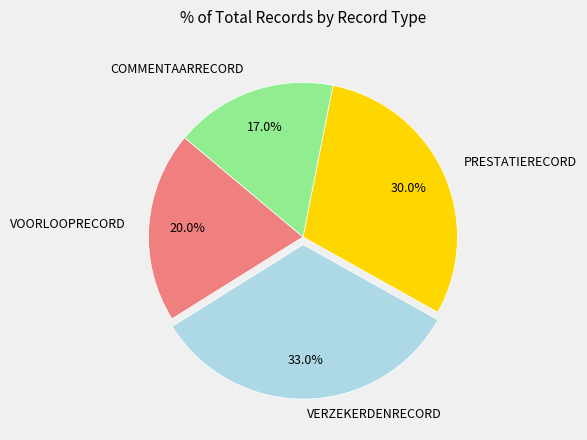

Does any single category account for the majority?

No